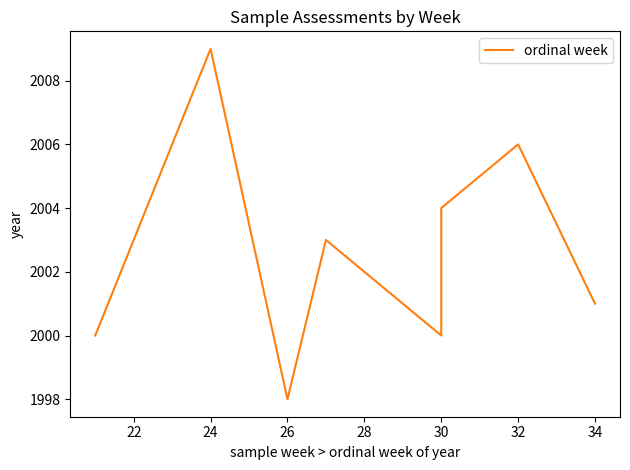

Does the chart display data point markers on the line(s)?

No